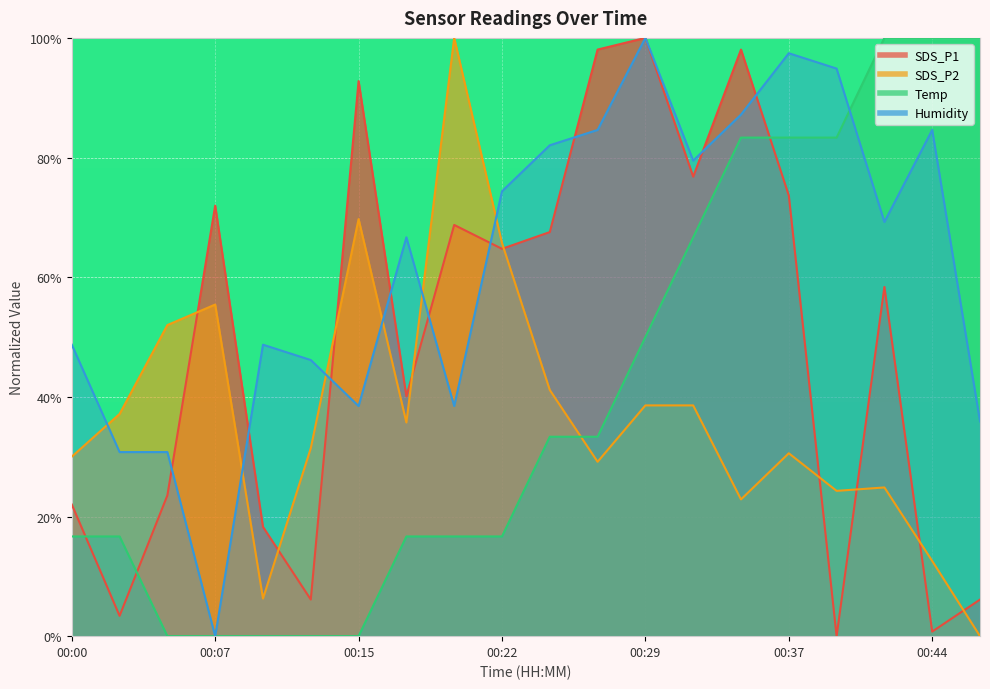

How many intersections are there between SDS_P1 and SDS_P2?

9